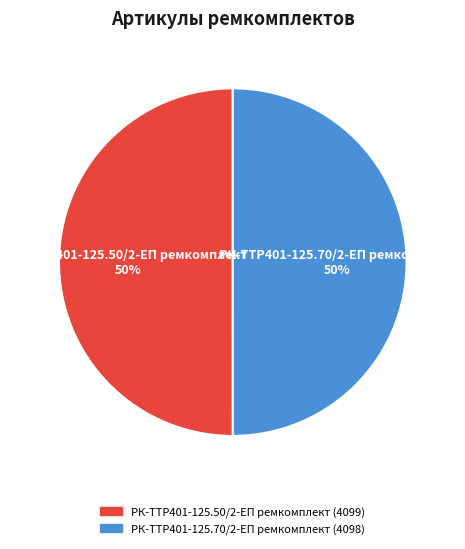

To the nearest percent, what is the combined percentage of РК-TTР401-125.50/2-ЕП ремкомплект and РК-TTР401-125.70/2-ЕП ремкомплект?

100%